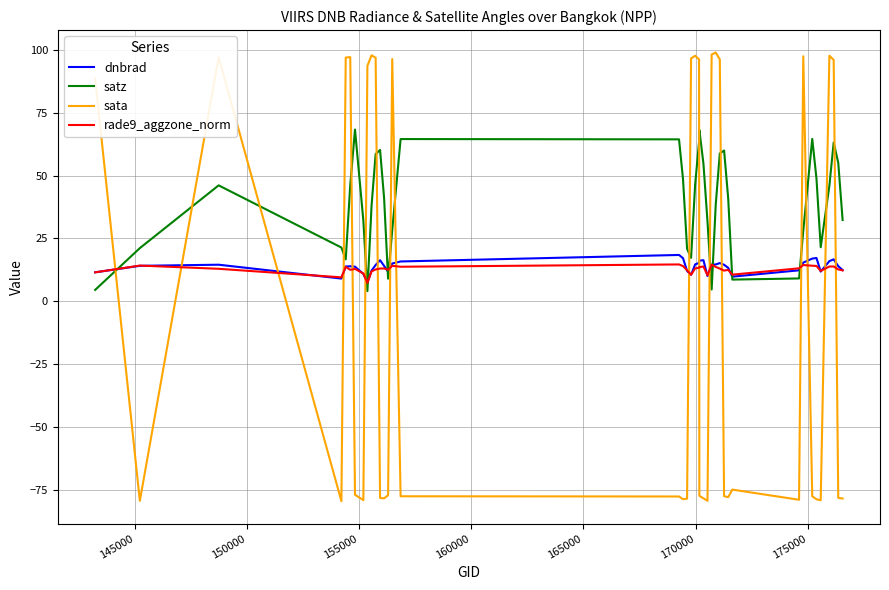

What is the lowest value of the dnbrad series?

7.3